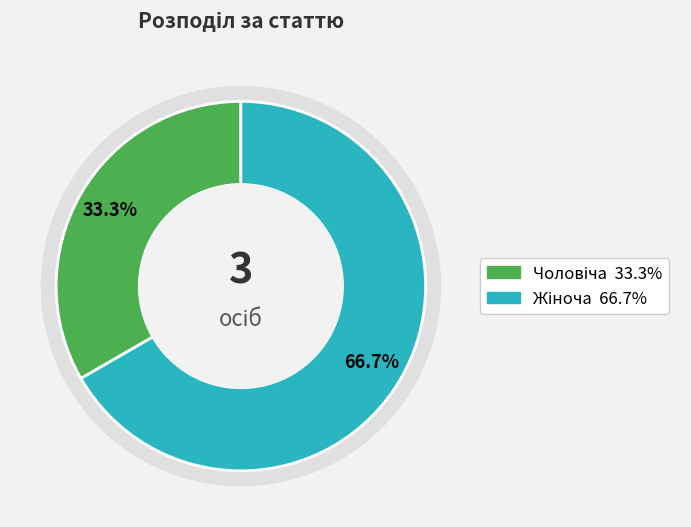

To the nearest percent, what portion does Жіноча represent?

67%